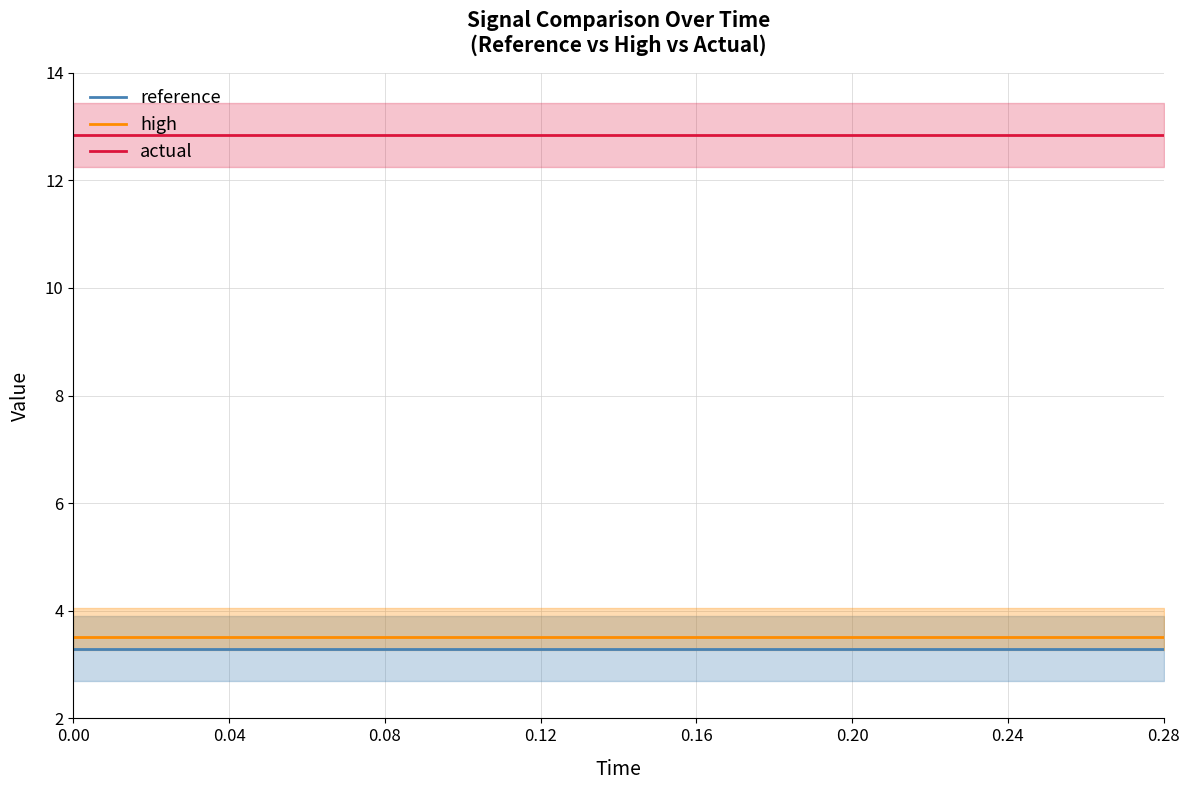

Which series has the largest total across all categories?

actual